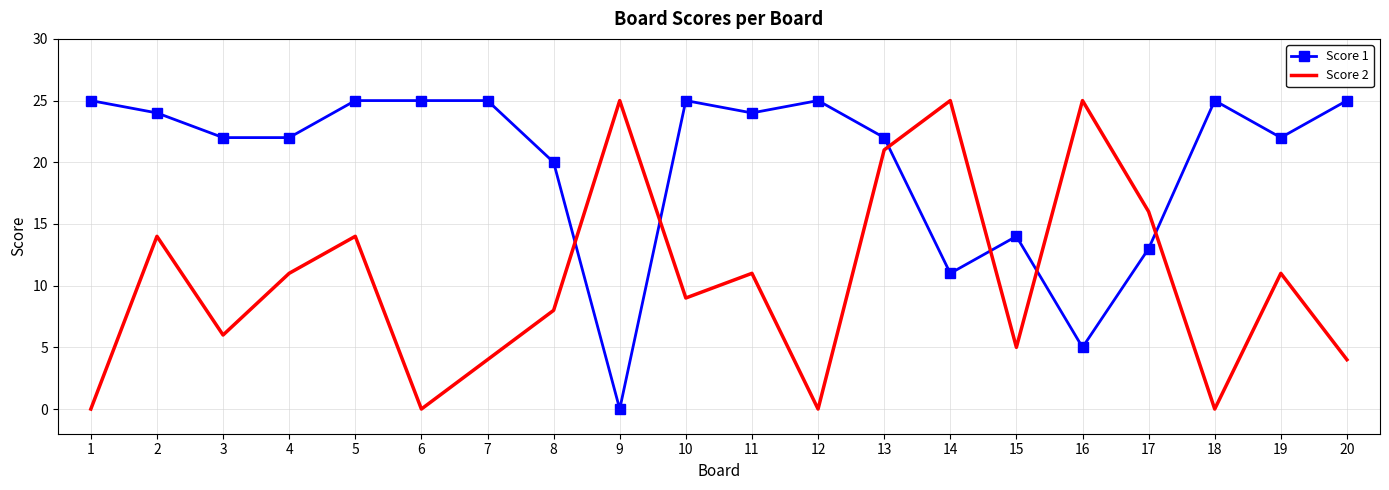

True or false: Score 2 has more than 0 points higher than both neighbors.

True